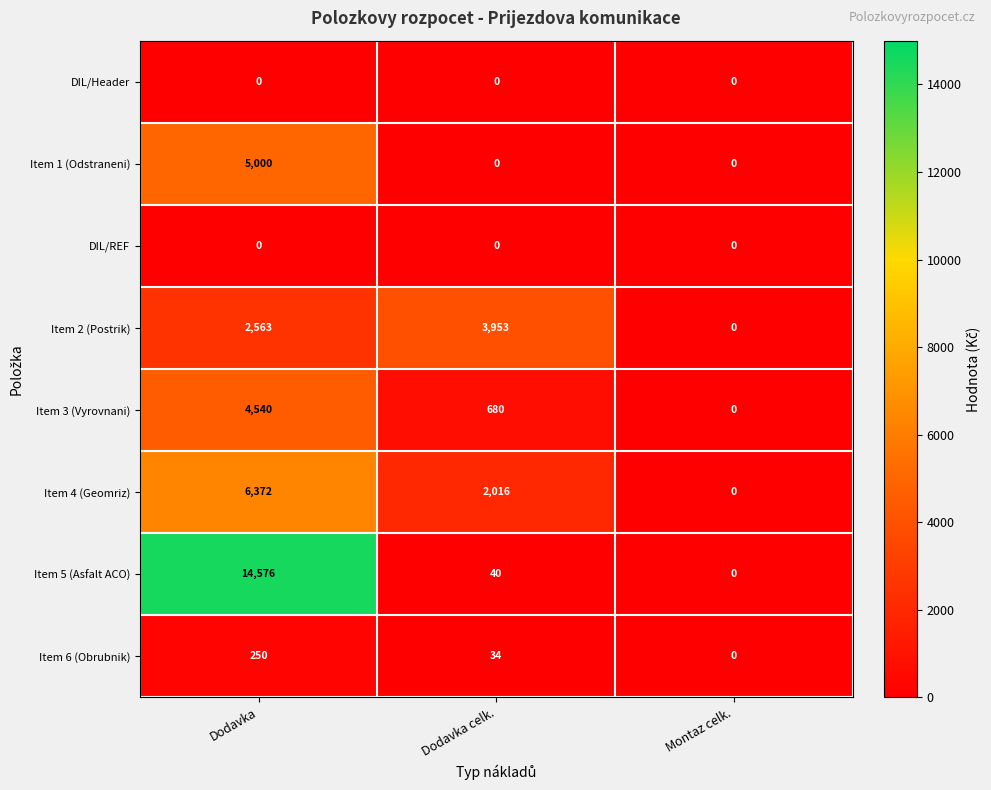

At how many categories does at least one series exceed 12006?

1